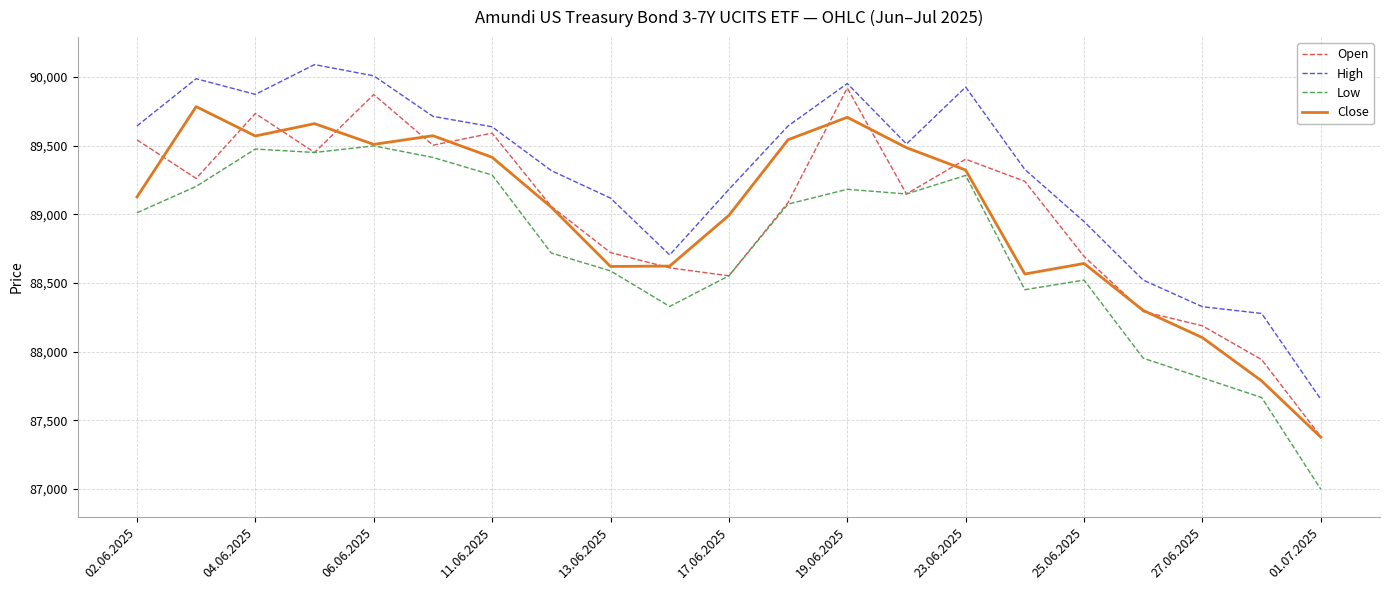

What is the minimum value shown in the chart?

86998